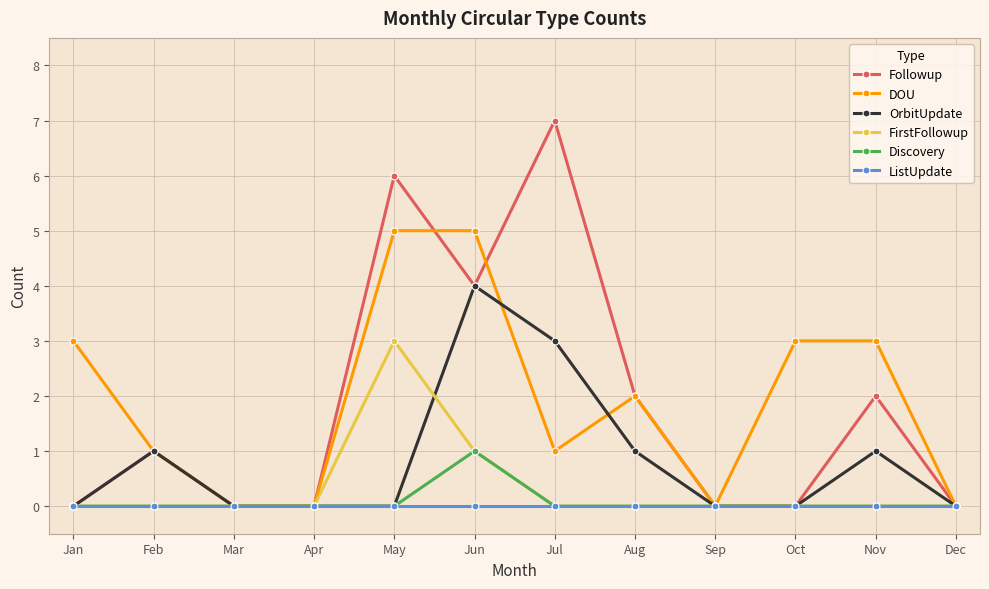

Does the chart display data point markers on the line(s)?

Yes